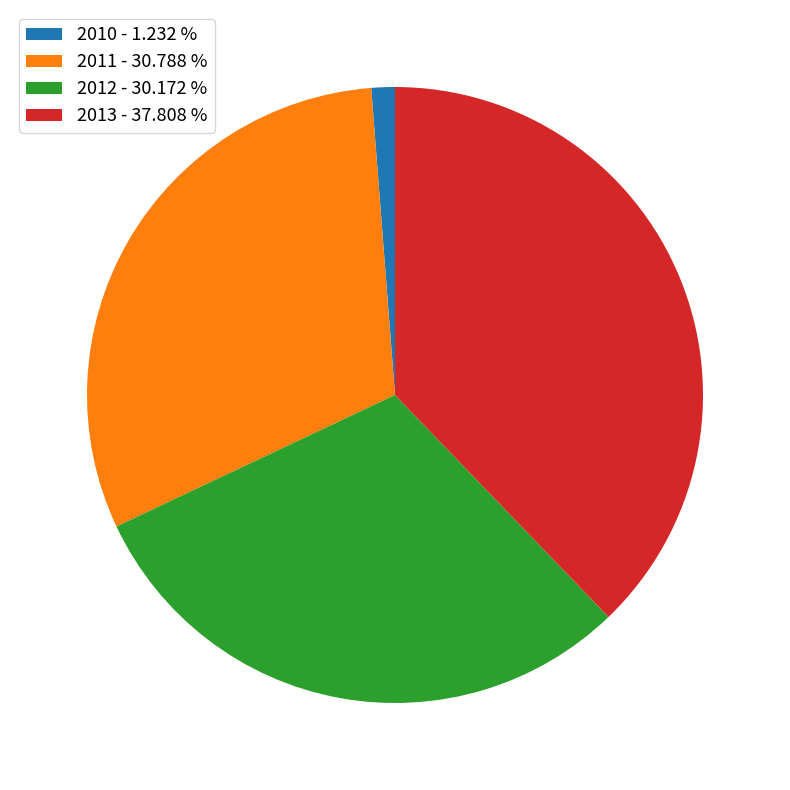

Is the sum of 2010 and 2012 greater than half?

No